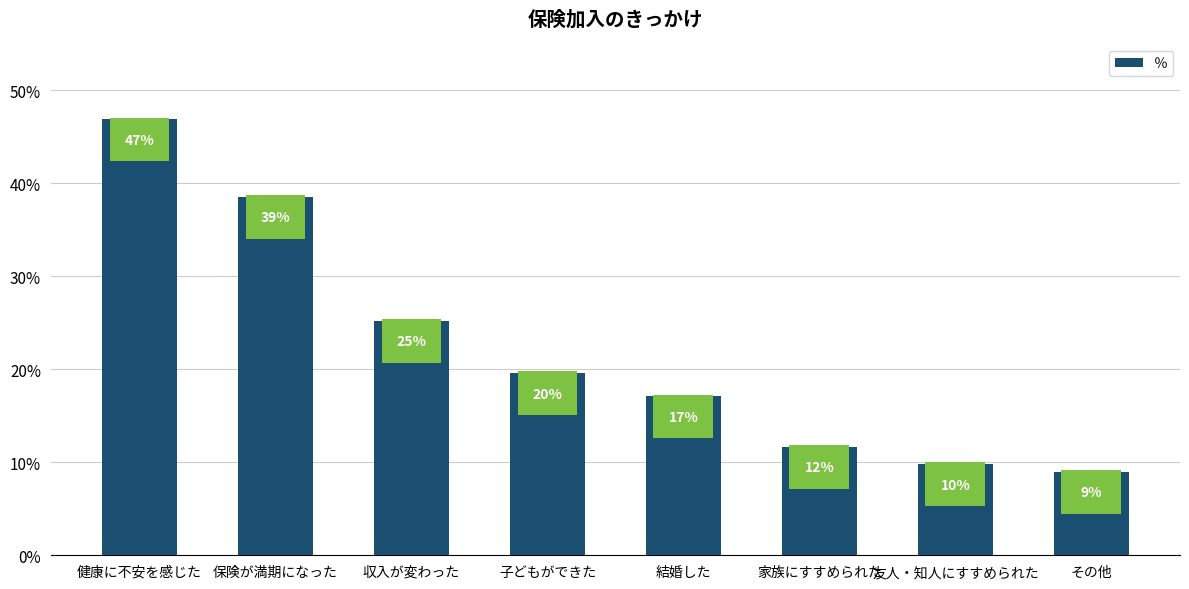

Are the bars grouped side by side (vs. stacked)?

No